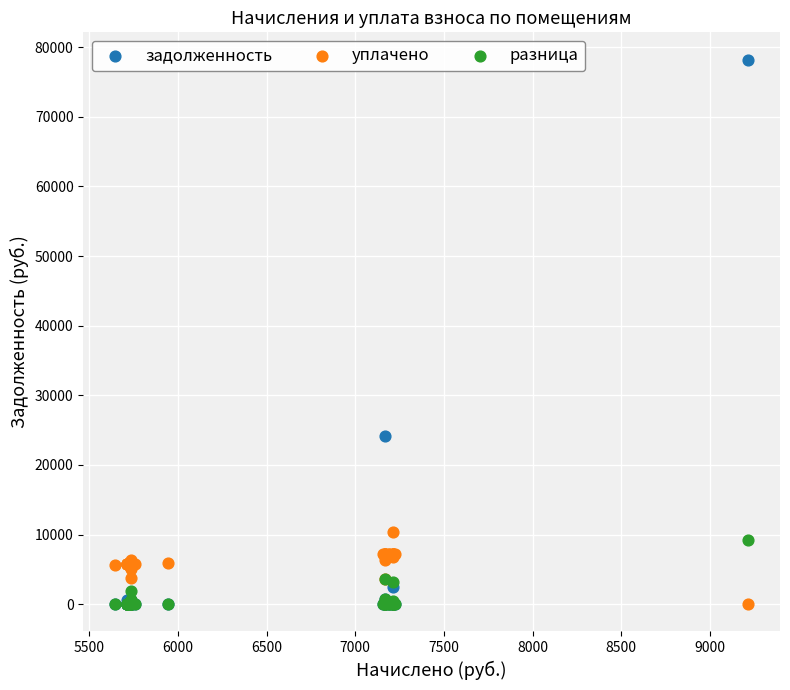

Which series has the widest spread of Y values?

задолженность